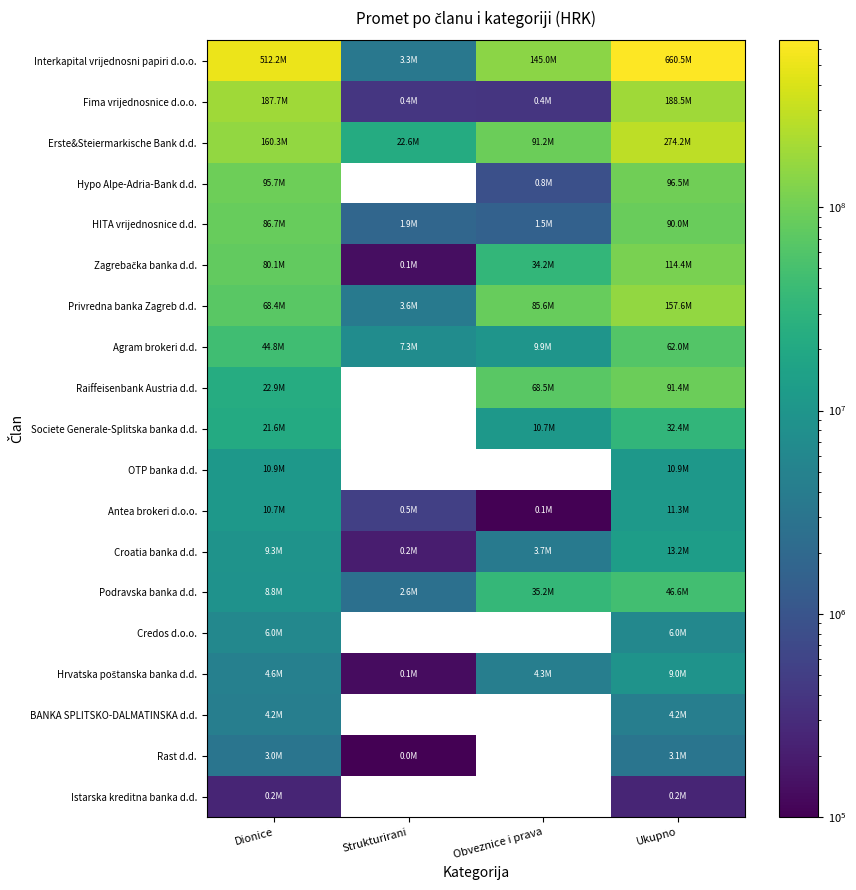

List the series in order of their peak value, highest first.

Interkapital vrijednosni papiri d.o.o., Erste&Steiermarkische Bank d.d., Fima vrijednosnice d.o.o., Privredna banka Zagreb d.d., Zagrebačka banka d.d., Hypo Alpe-Adria-Bank d.d., Raiffeisenbank Austria d.d., HITA vrijednosnice d.d., Agram brokeri d.d., Podravska banka d.d., Societe Generale-Splitska banka d.d., Croatia banka d.d., Antea brokeri d.o.o., OTP banka d.d., Hrvatska poštanska banka d.d., Credos d.o.o., BANKA SPLITSKO-DALMATINSKA d.d., Rast d.d., Istarska kreditna banka d.d.